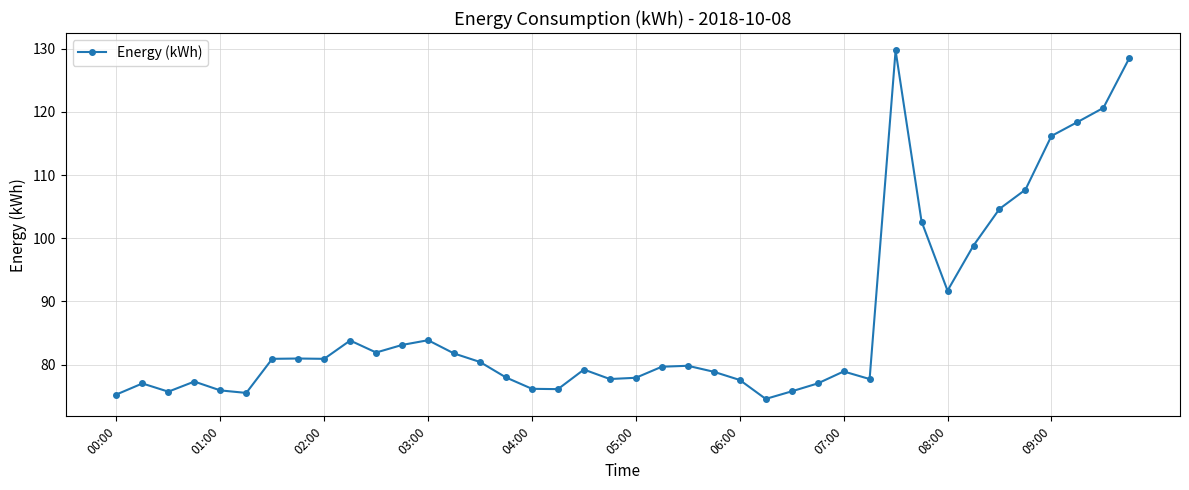

Count the number of data series in this chart.

1